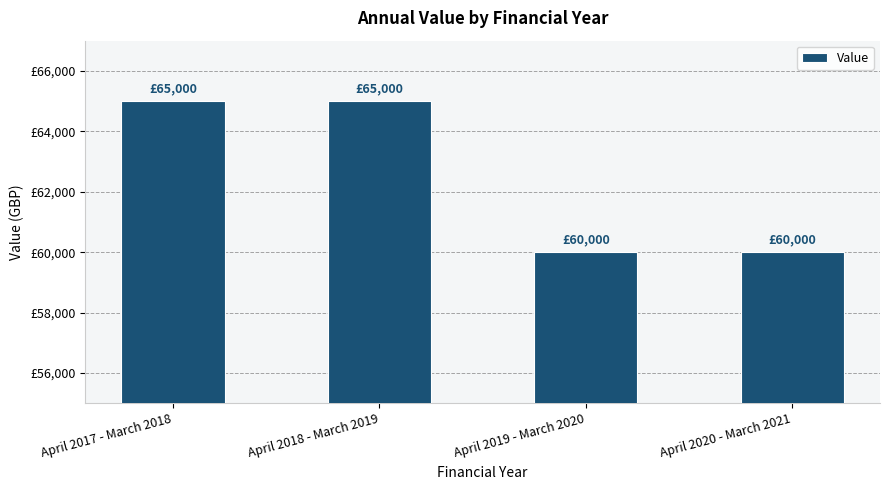

Rank the categories by value from lowest to highest.

April 2019 - March 2020, April 2020 - March 2021, April 2017 - March 2018, April 2018 - March 2019